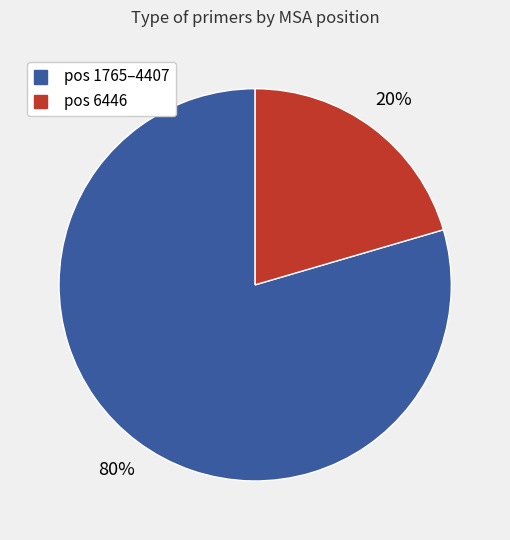

Is there a majority slice in this chart?

Yes